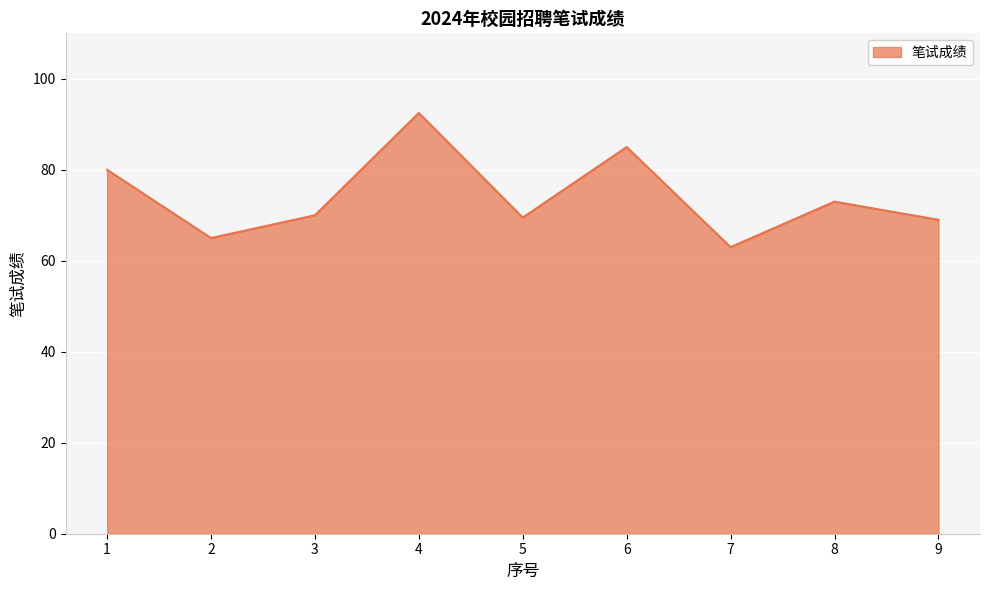

What is the ratio of the value at 8 to the value at 7?

1.2